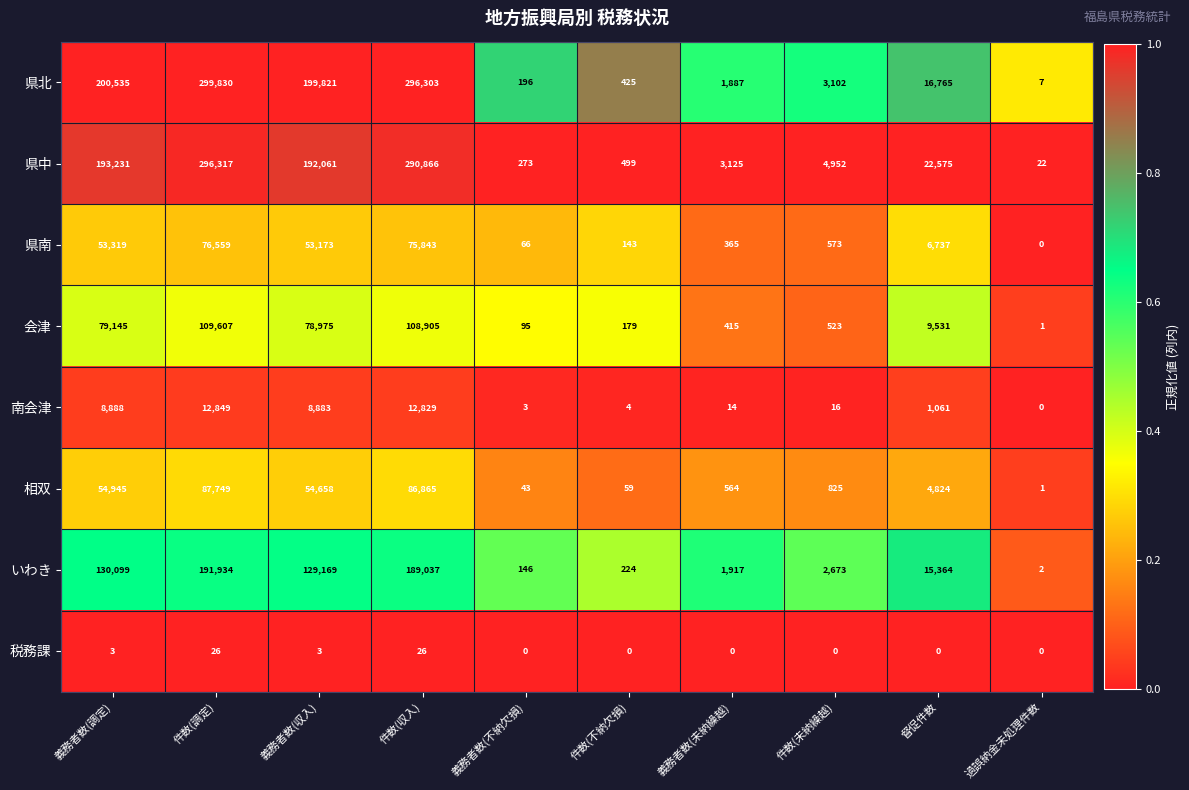

The 県南 series shows 79 at 件数(不納欠損). True or false?

False